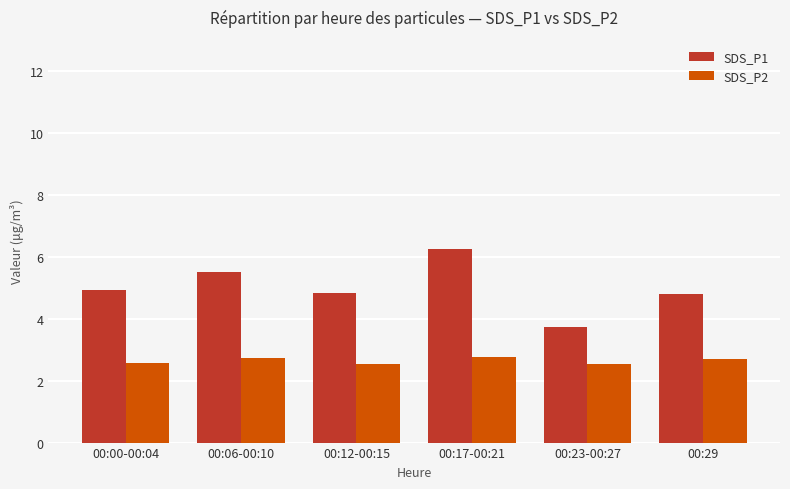

Is it true that SDS_P1 equals 6.3 at 00:17-00:21?

True